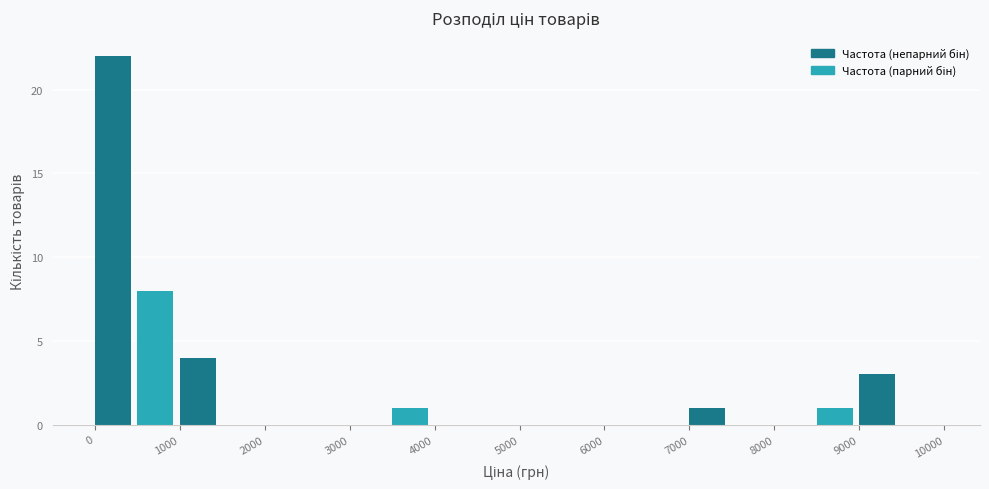

Reading left to right, transcribe this chart: for each bar, give the range it covers on the x-axis and its height. The values are not printed on the chart, so give them approximately, as read against the axis.

0 to 500: 22
500 to 1000: 8
1000 to 1500: 4
1500 to 2000: 0
2000 to 2500: 0
2500 to 3000: 0
3000 to 3500: 0
3500 to 4000: 1
4000 to 4500: 0
4500 to 5000: 0
5000 to 5500: 0
5500 to 6000: 0
6000 to 6500: 0
6500 to 7000: 0
7000 to 7500: 1
7500 to 8000: 0
8000 to 8500: 0
8500 to 9000: 1
9000 to 9500: 3
9500 to 10000: 0